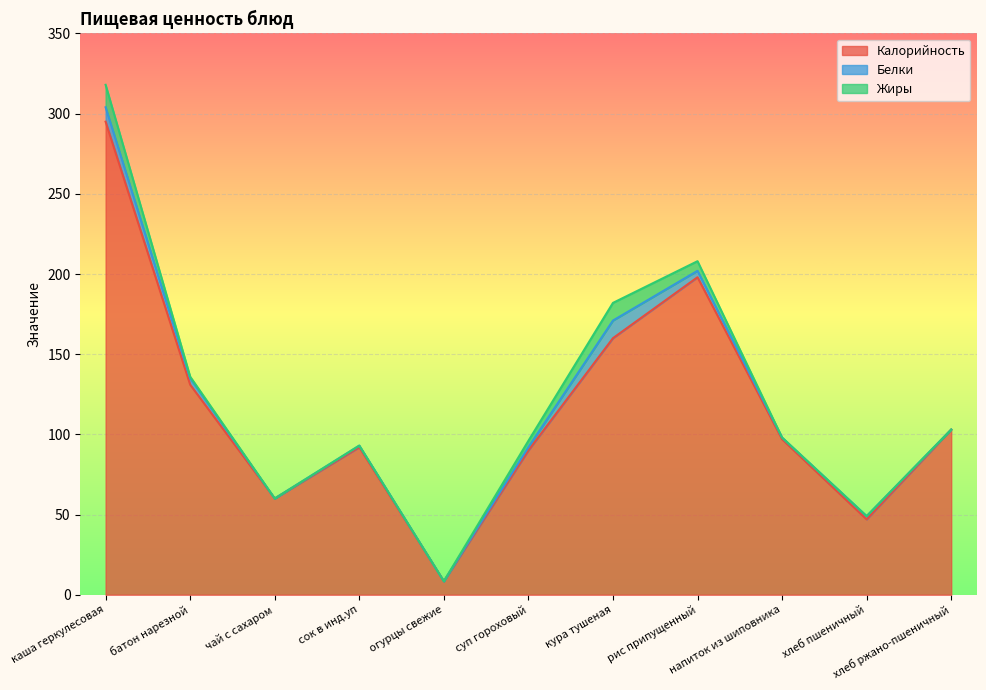

What are all the series names shown in the legend?

Калорийность, Белки, Жиры